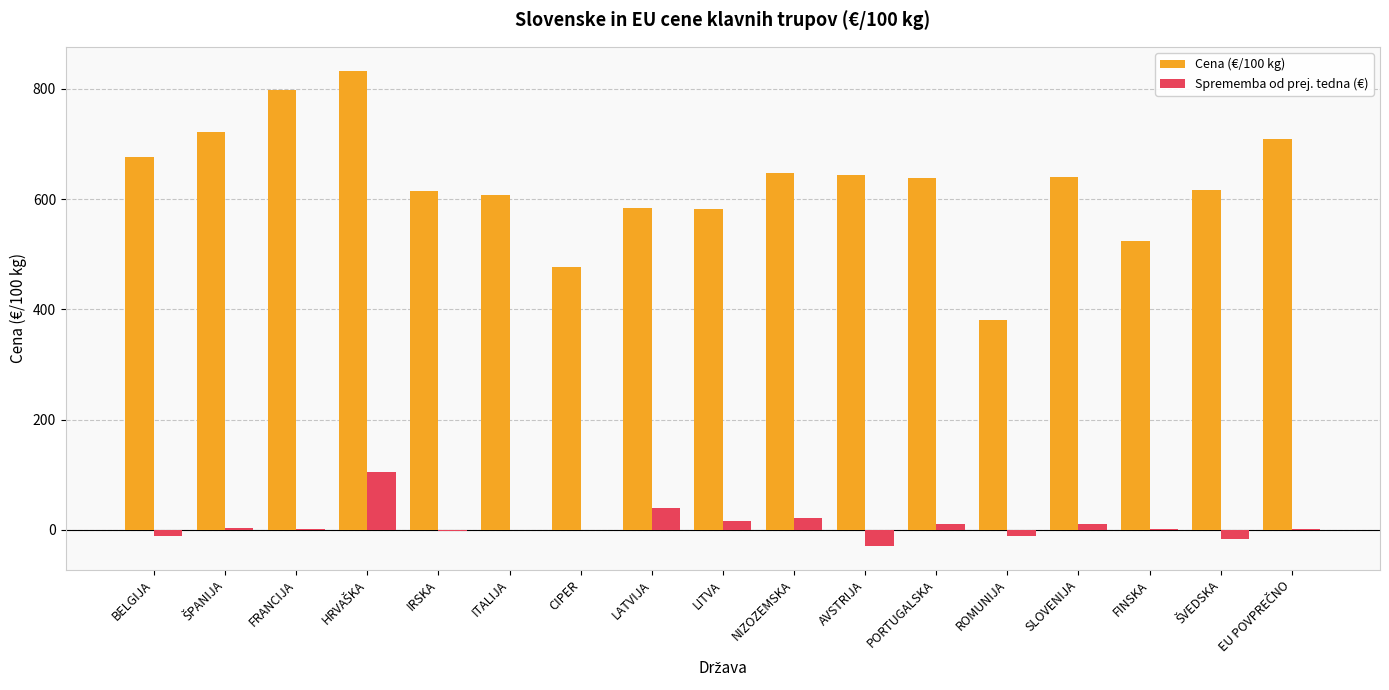

What is the maximum value shown in the chart?

833.1